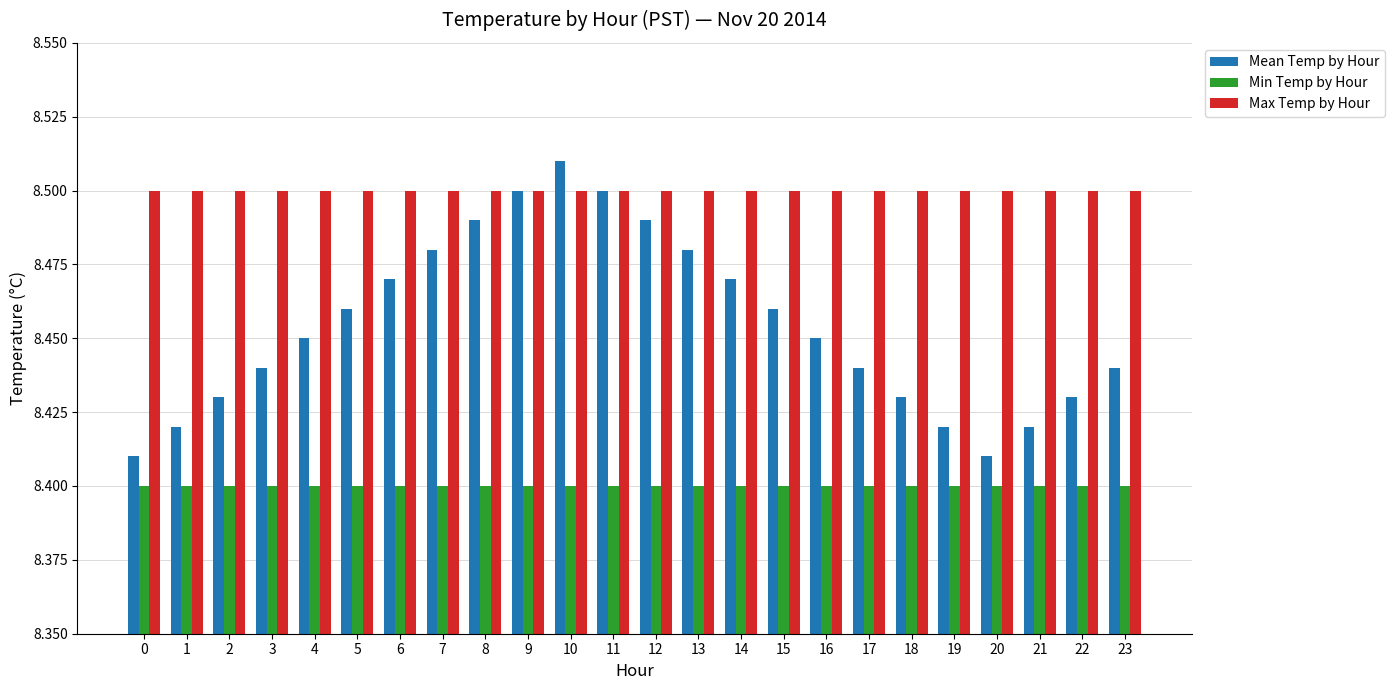

At 15, list the series in order from largest to smallest.

Max Temp by Hour, Mean Temp by Hour, Min Temp by Hour